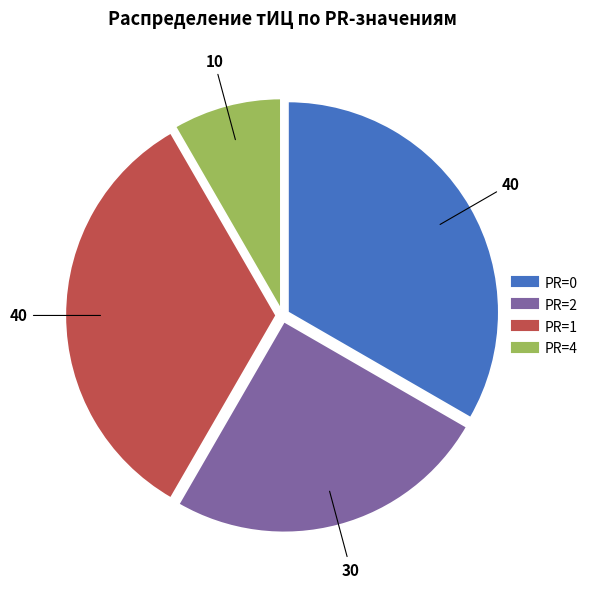

Is there any slice that represents more than half of the pie?

No